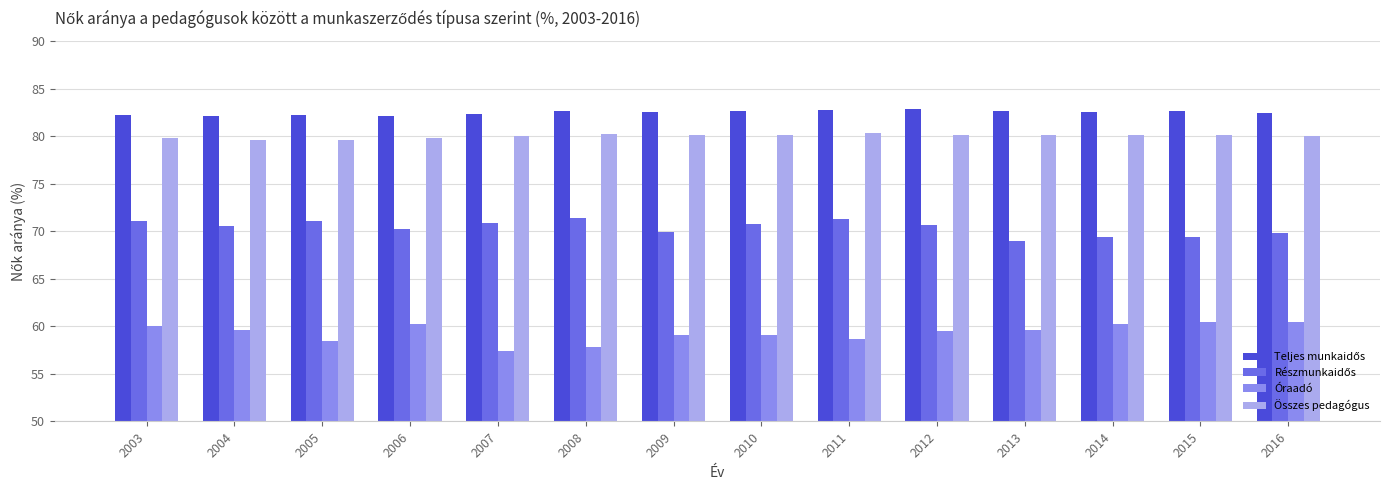

What is the total value across all series at 2015?

292.5